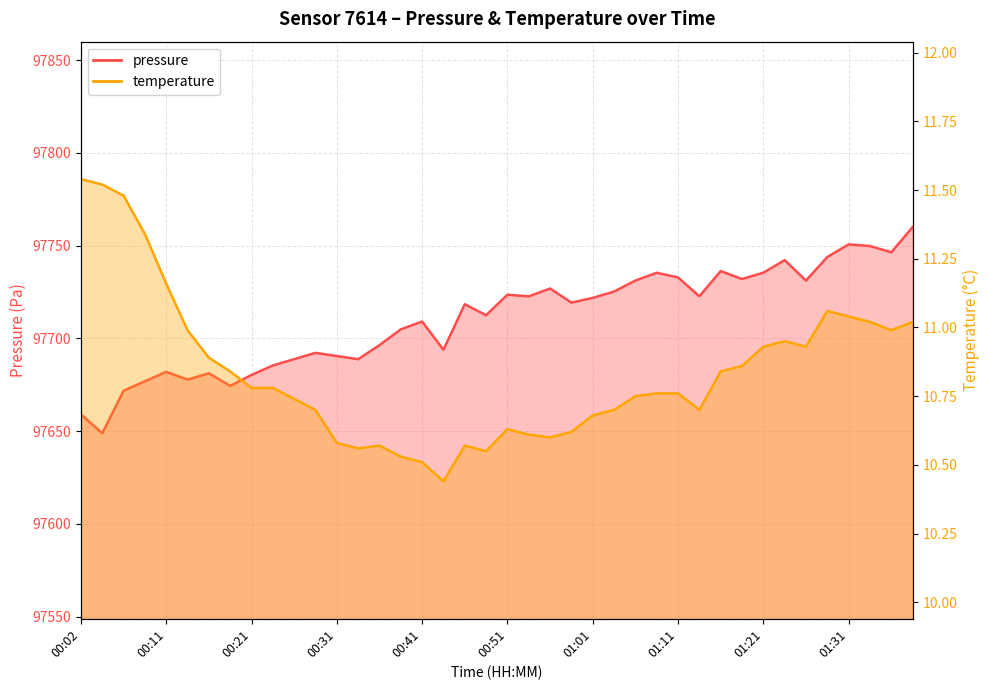

What is the value of the pressure point at the 13th from the left?

97690.4